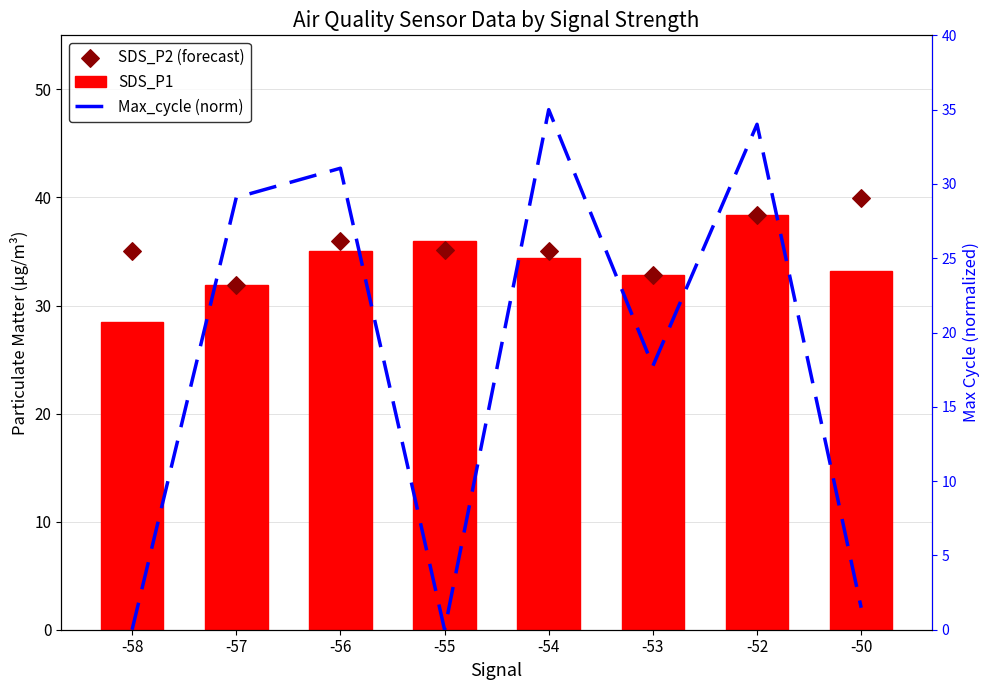

What is the total value across all series at -50?

74.6